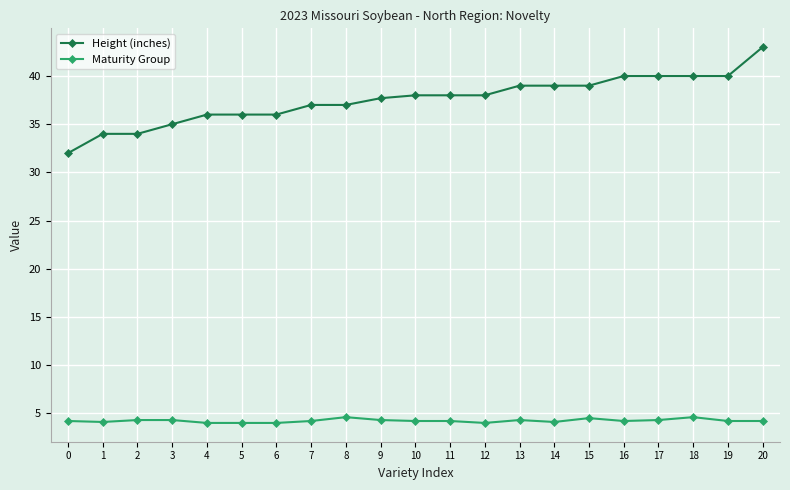

True or false: Height (inches) and Maturity Group intersect in this chart.

False